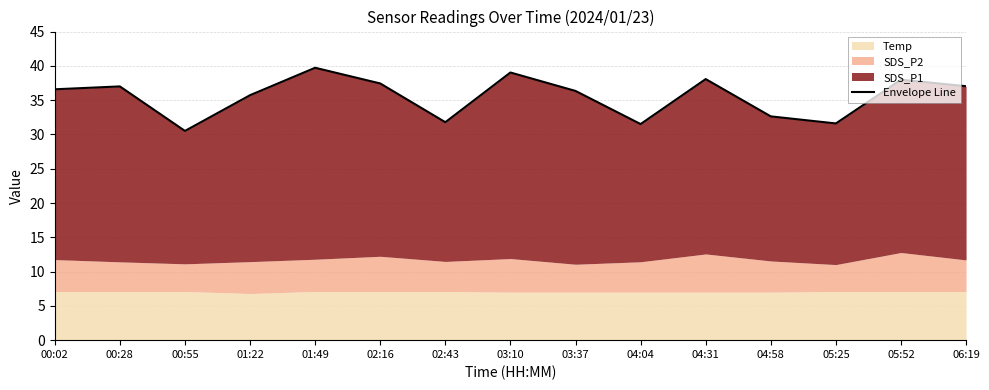

Approximately how many times larger is the value at 02:43 compared to 04:31?

0.8